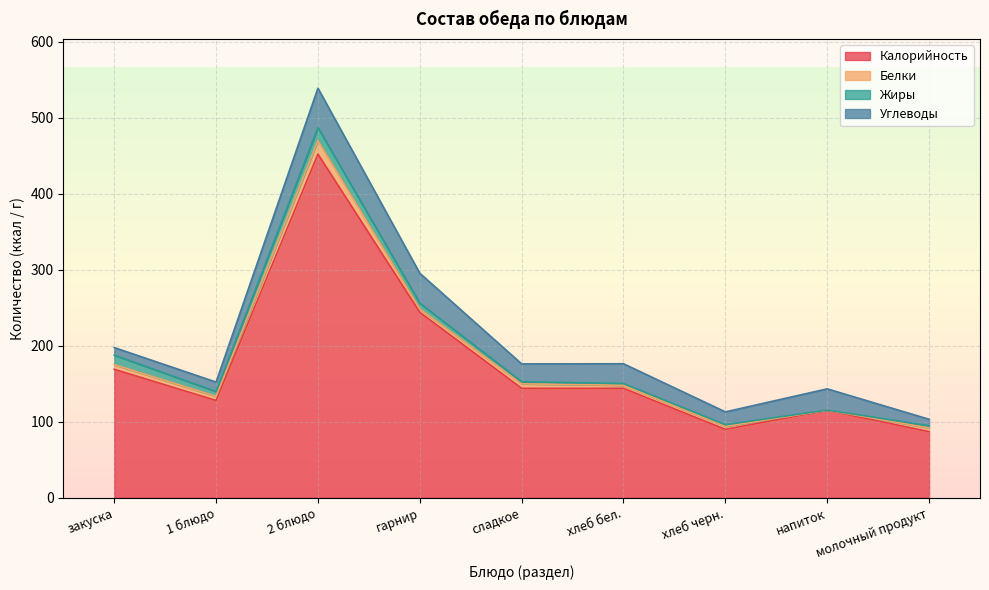

What is the spread (max minus min) of values at хлеб бел.?

141.7